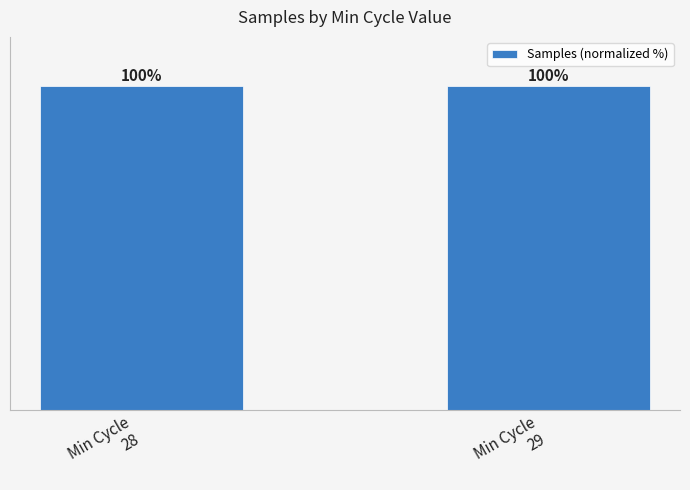

Does the chart contain any negative values?

No